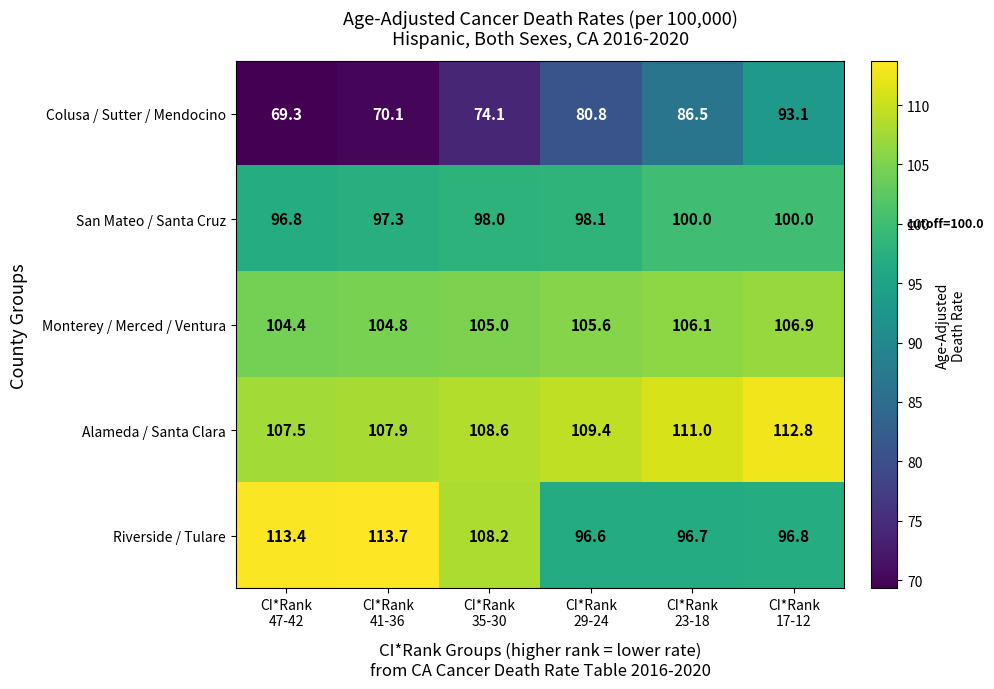

Reading left to right, list all the values displayed in this chart.

Colusa / Sutter / Mendocino: 69.3	70.1	74.1	80.8	86.5	93.1
San Mateo / Santa Cruz: 96.8	97.3	98.0	98.1	100.0	100.0
Monterey / Merced / Ventura: 104.4	104.8	105.0	105.6	106.1	106.9
Alameda / Santa Clara: 107.5	107.9	108.6	109.4	111.0	112.8
Riverside / Tulare: 113.4	113.7	108.2	96.6	96.7	96.8